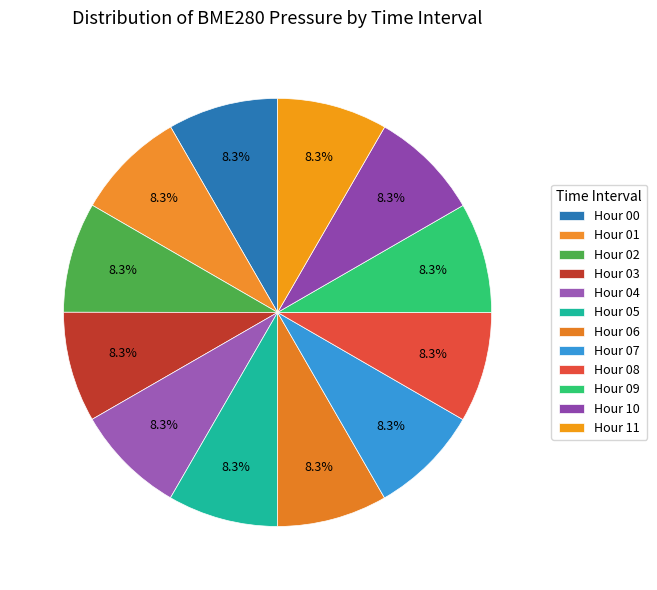

How many slices are in this pie chart?

12